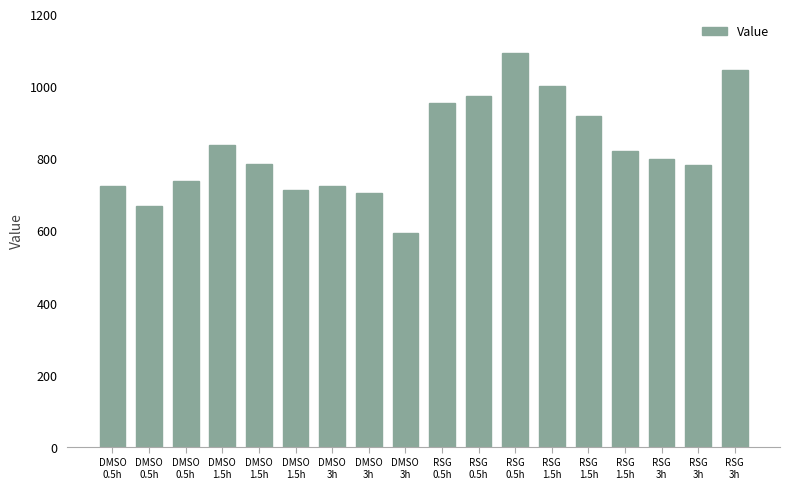

The chart shows a value of 1450.9 at RSG
0.5h. True or false?

False